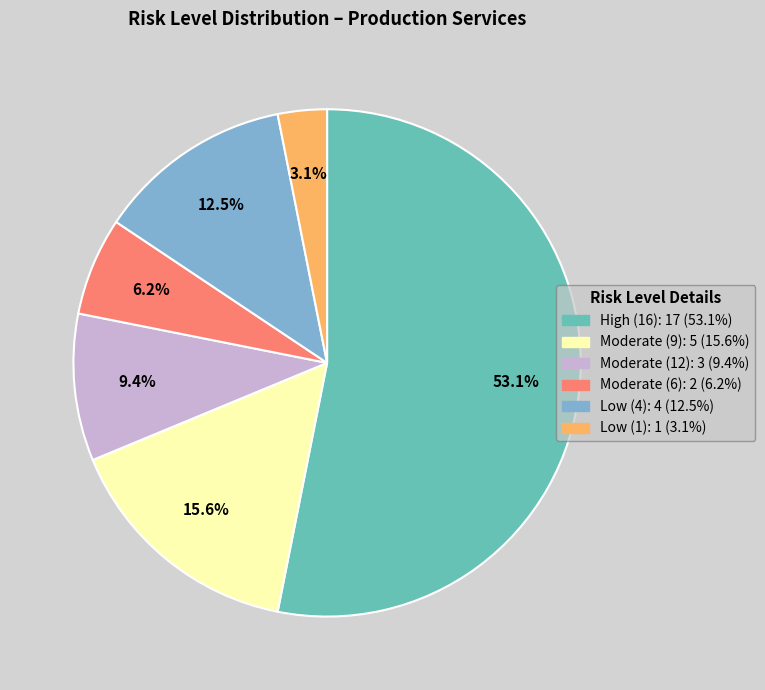

Is there a majority slice in this chart?

Yes